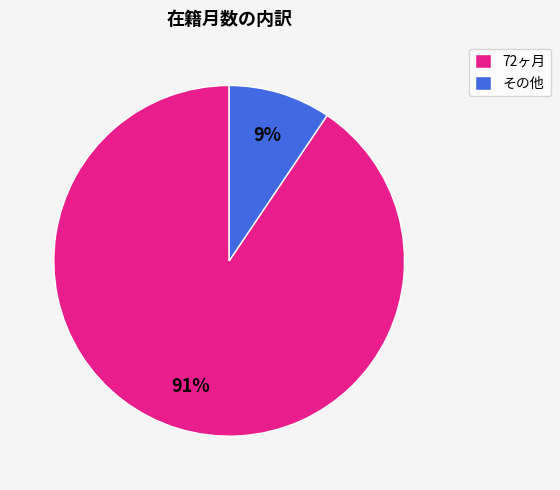

Do その他 and 72ヶ月 together represent more than half of the pie?

Yes